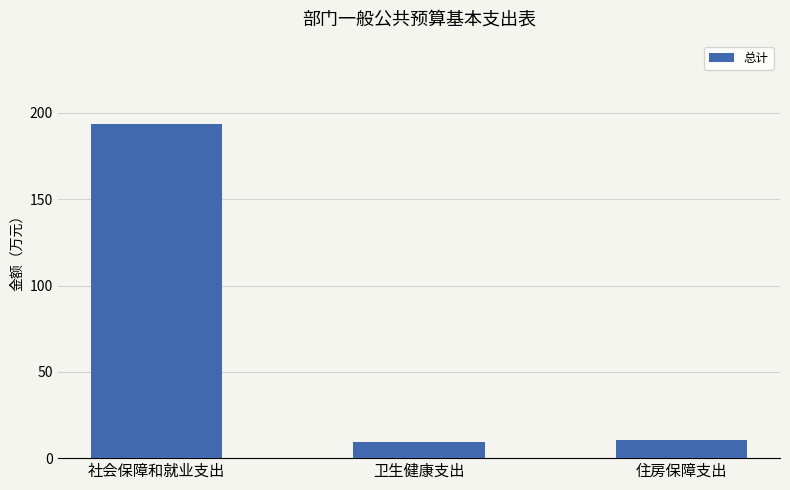

How many values are below 10?

1